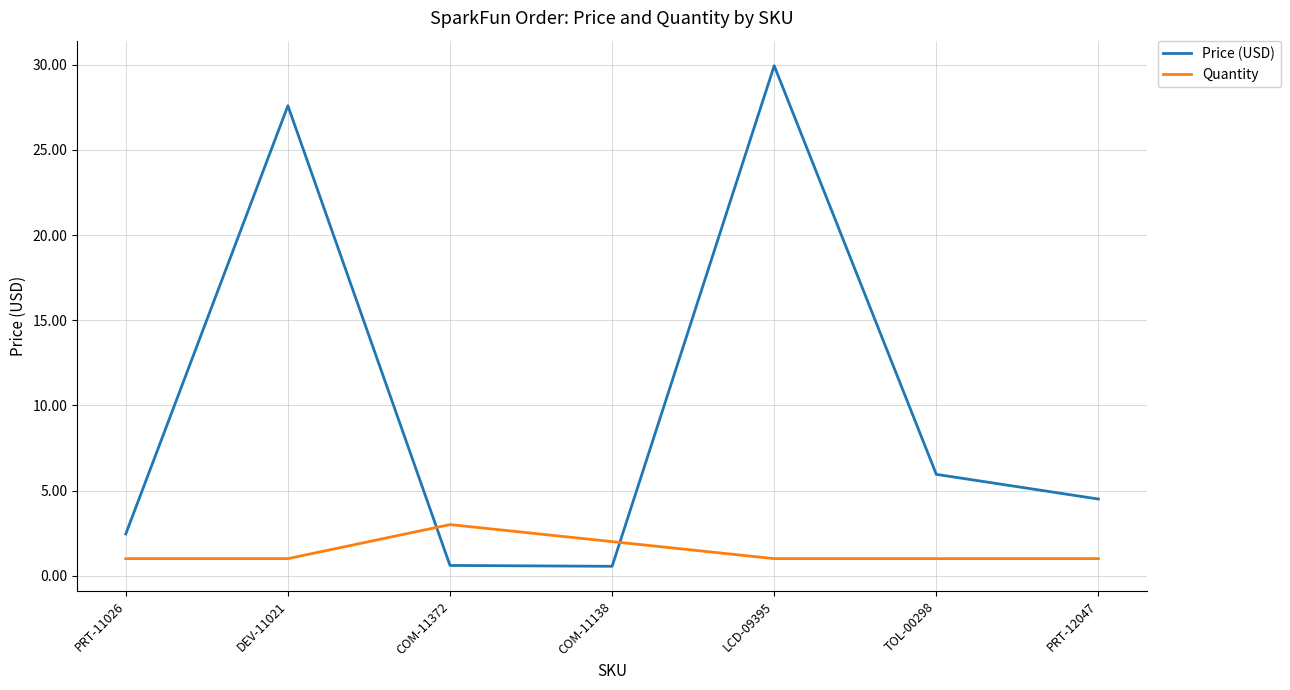

How many times do Price (USD) and Quantity cross each other?

2